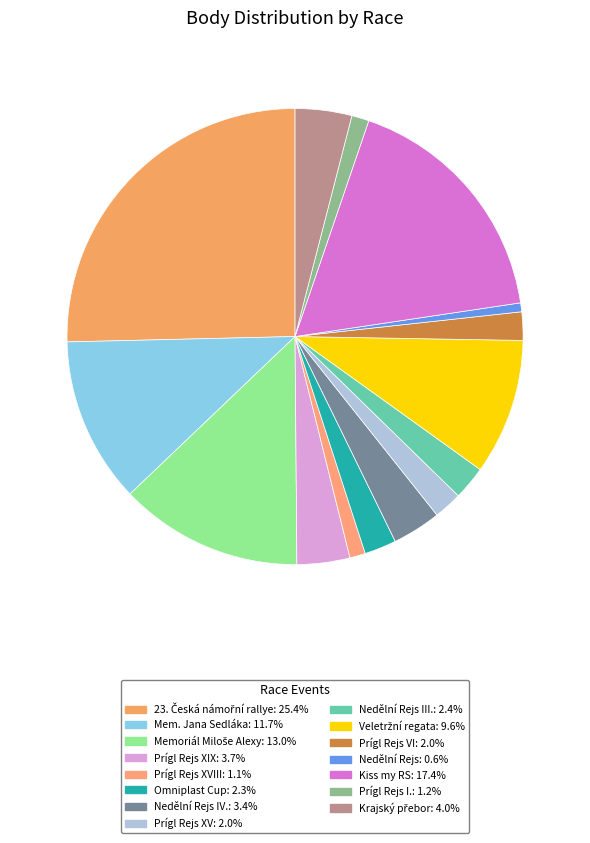

Count the number of slices in the pie.

15